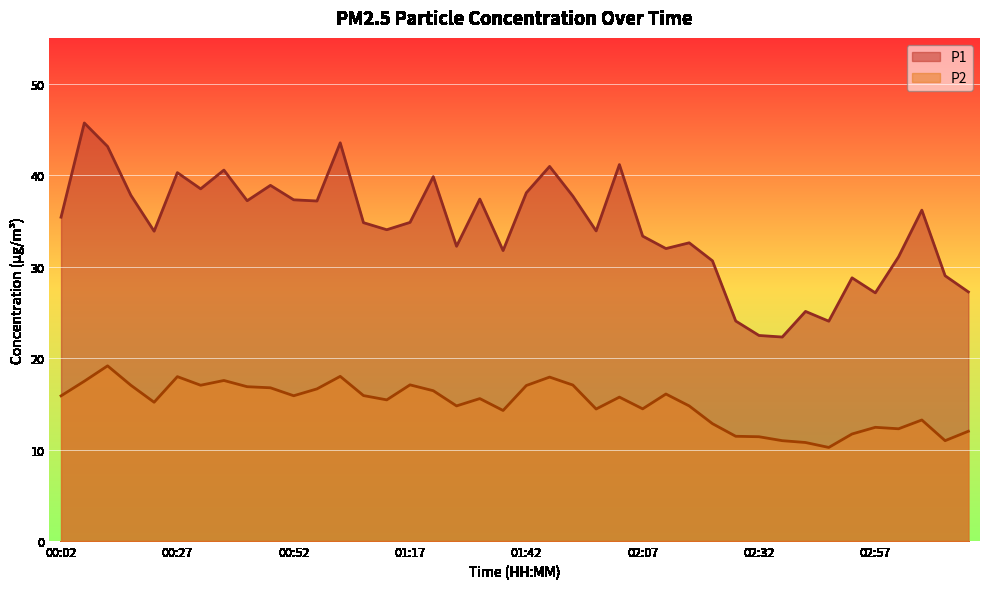

What is the total value across all series at 00:22?

49.0